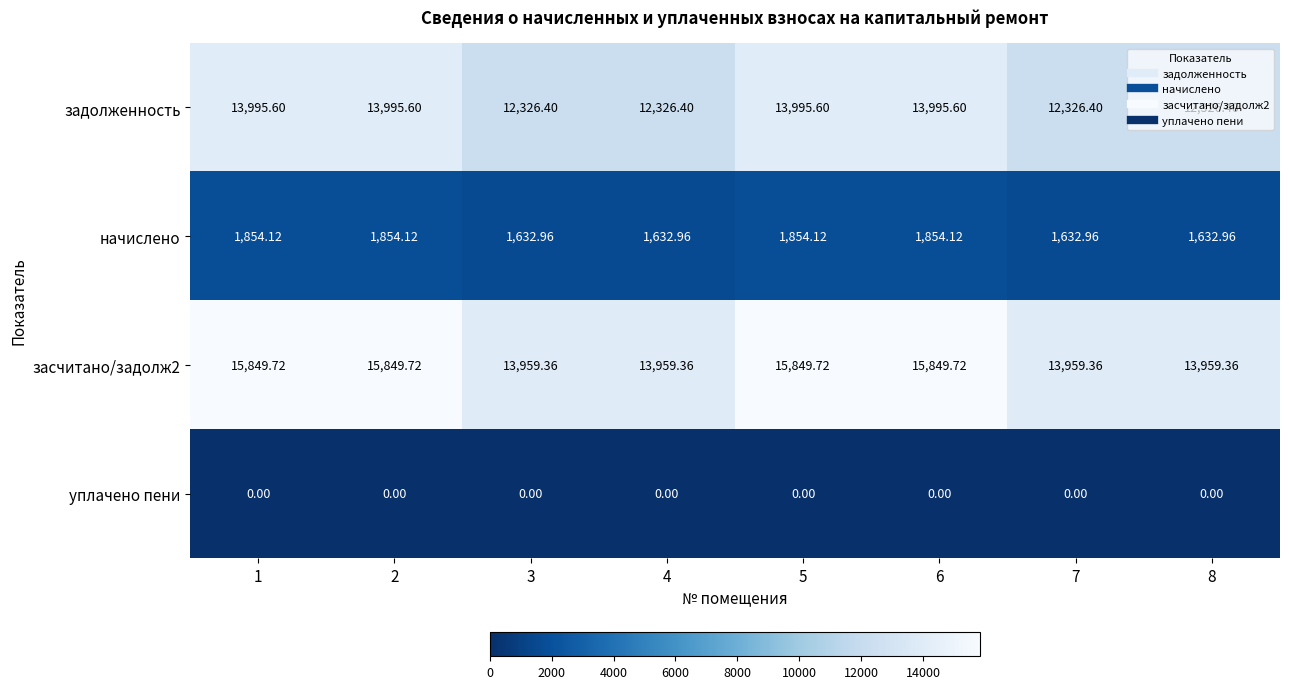

At 2, list the series in order from largest to smallest.

засчитано/задолж2, задолженность, начислено, уплачено пени